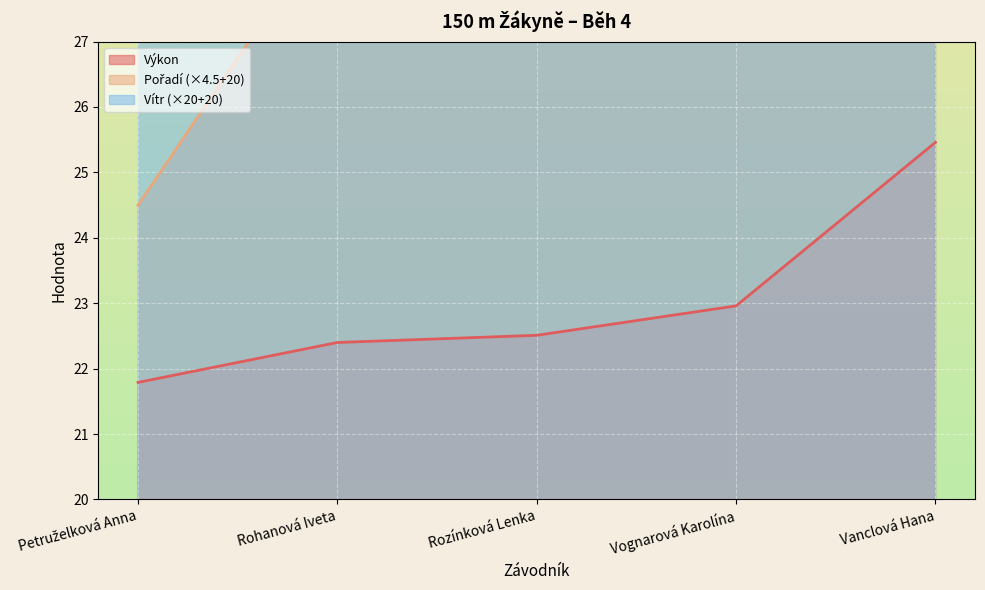

Reading left to right, transcribe all the data shown in this chart.

Pořadí: 24.5	29.0	33.5	38.0	42.5
Výkon: 21.8	22.4	22.5	23.0	25.5